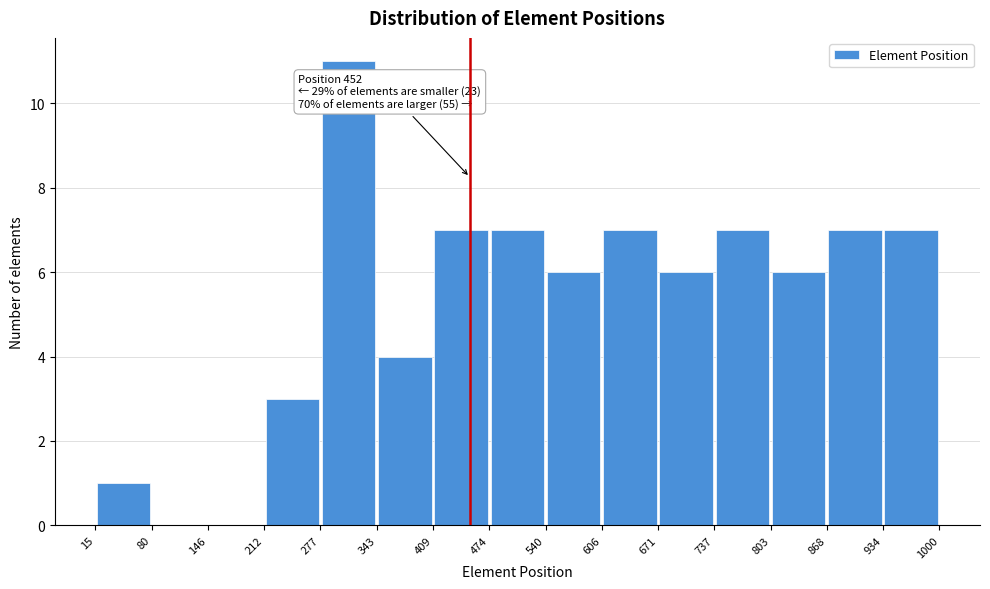

Over which range of the x-axis is the bar tallest?

277 to 343